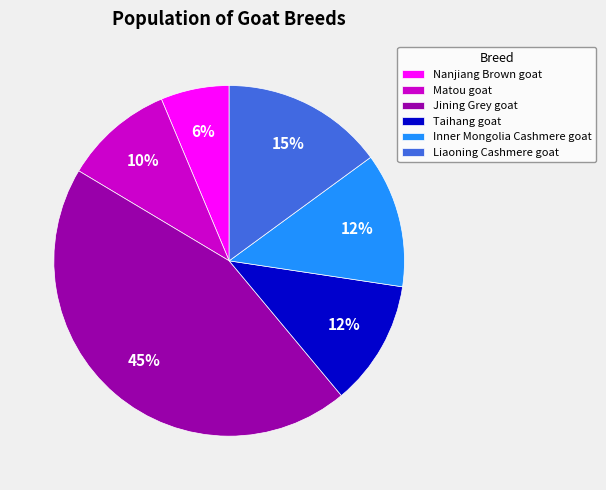

To the nearest percent, what is the average slice percentage?

17%